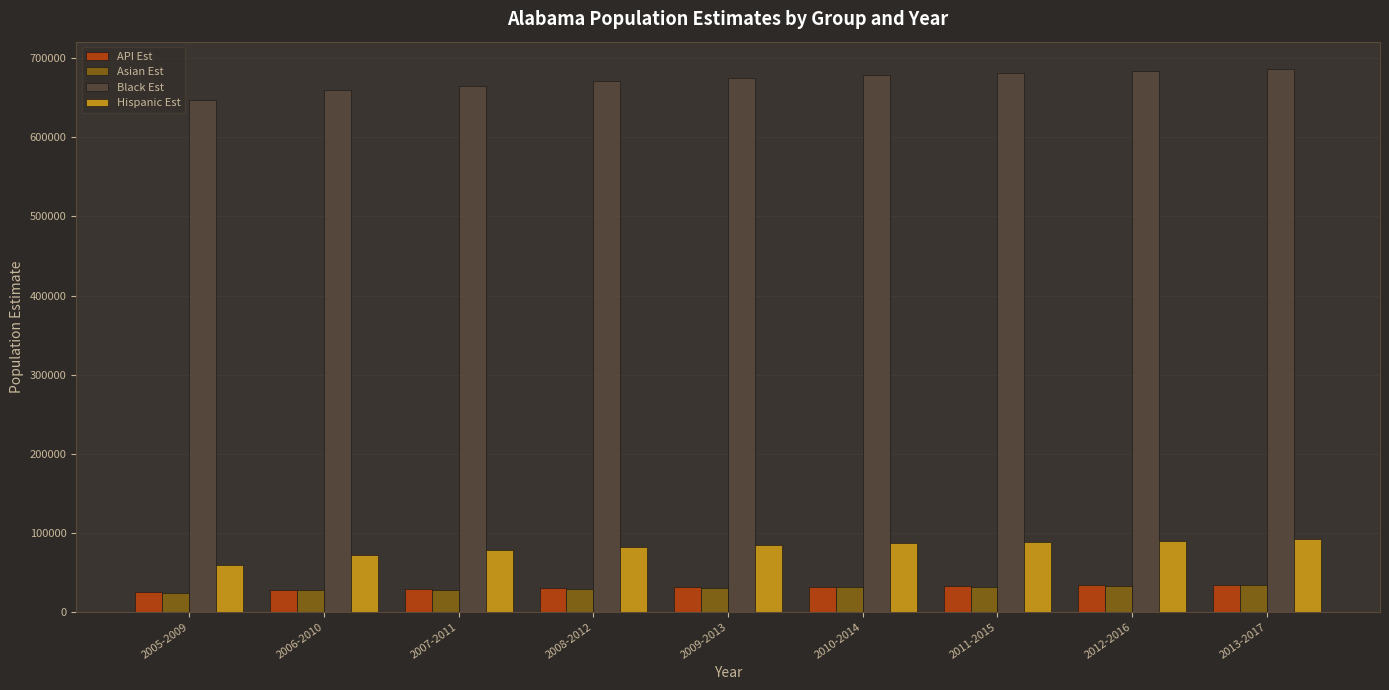

What is the sum of all Asian Est values?

268844